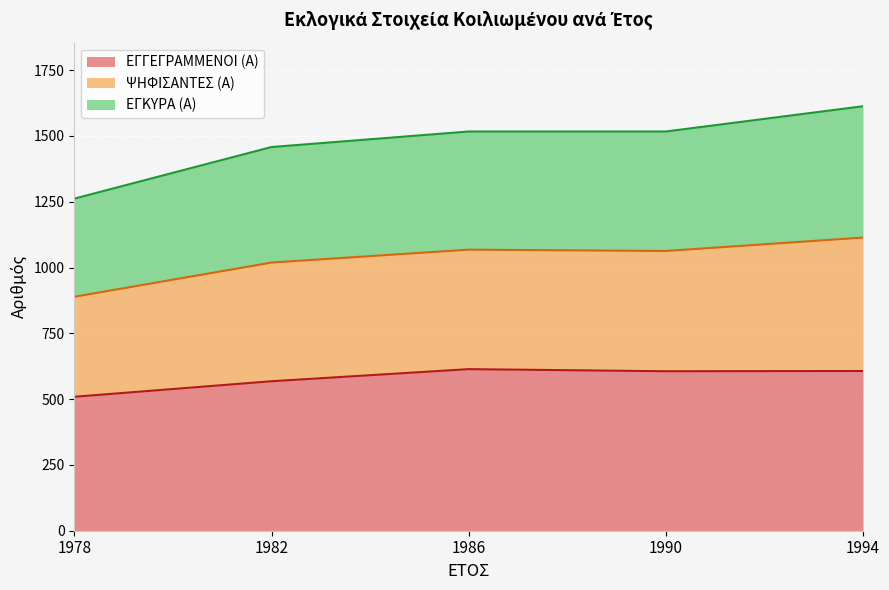

Which category has the lowest value in the ΕΓΓΕΓΡΑΜΜΕΝΟΙ (Α) series?

1978